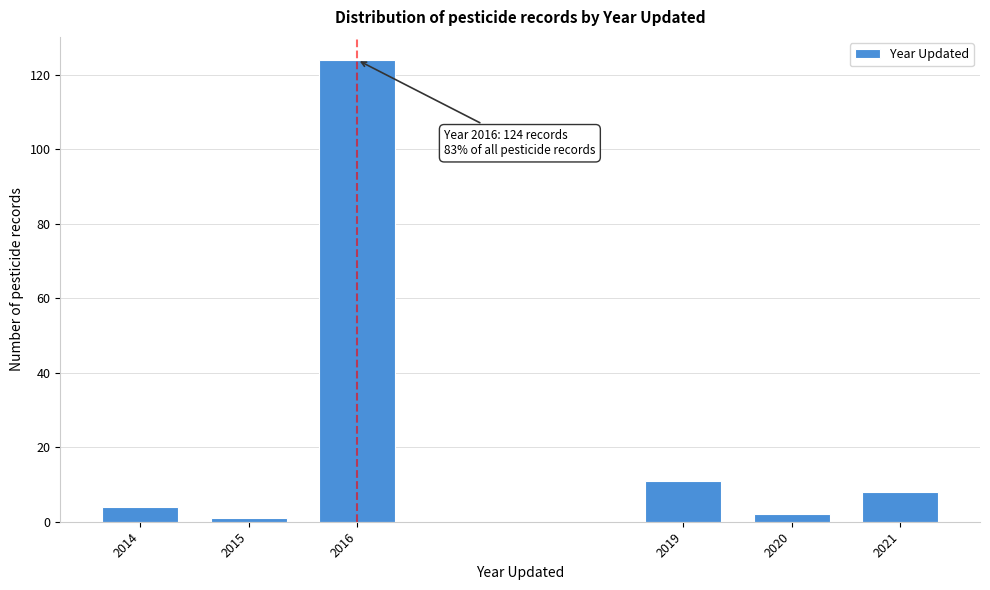

Reading left to right, what are all the values shown in this chart?

4	1	124	11	2	8